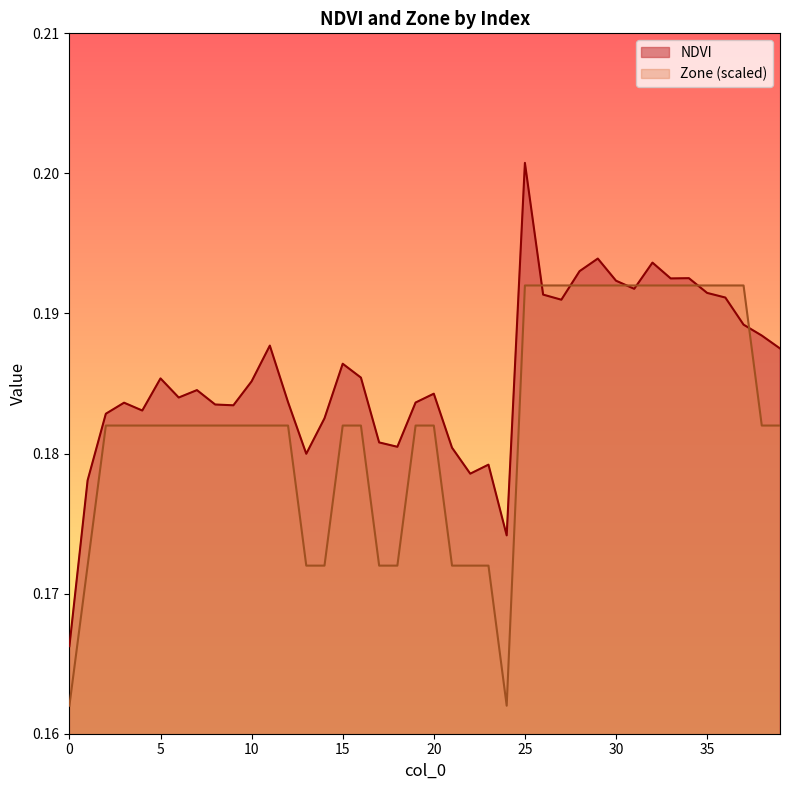

True or false: Zone and NDVI cross at least once.

True